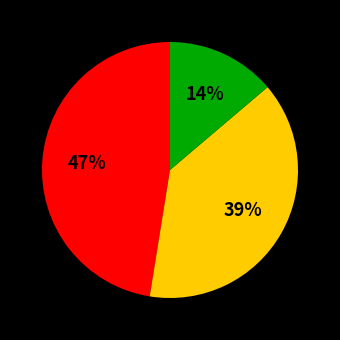

Is there a majority slice in this chart?

No